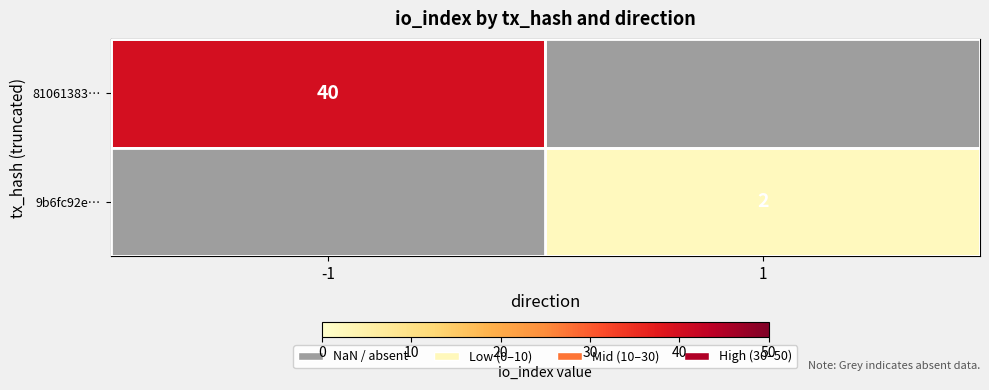

At how many categories does at least one series exceed 14?

1